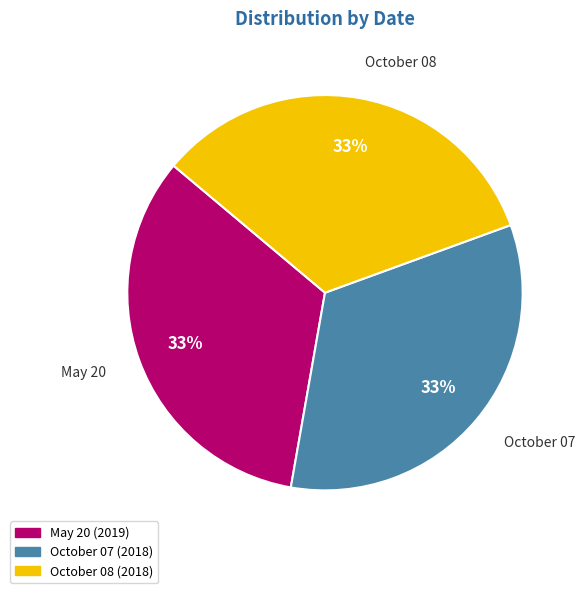

Do October 07 and May 20 together represent more than half of the pie?

Yes